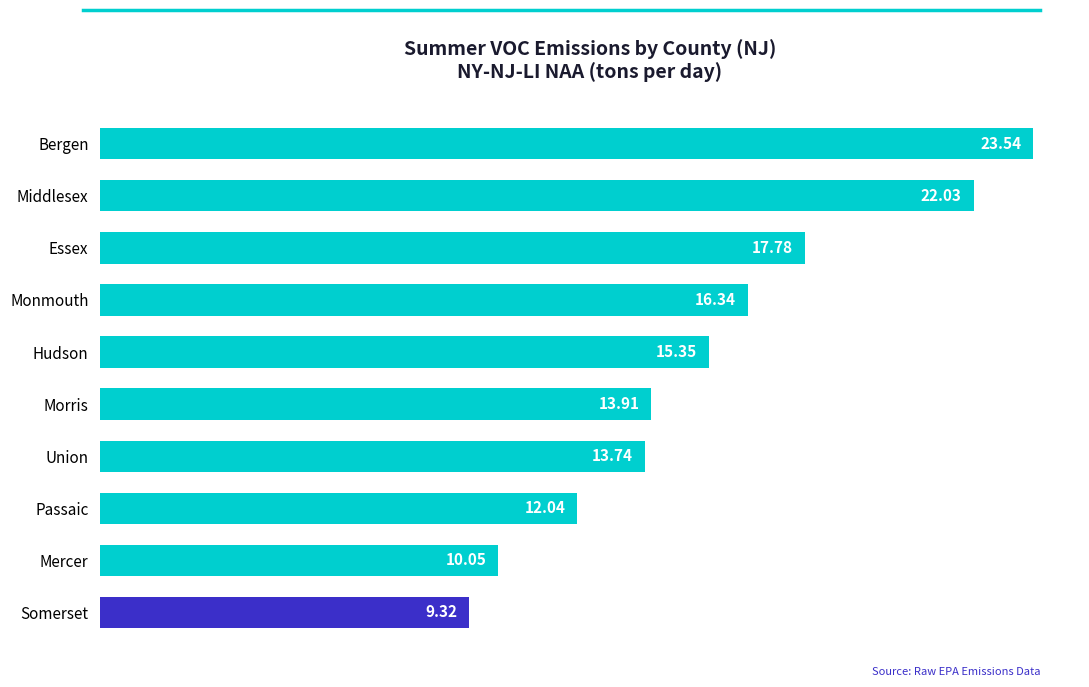

Approximately how many times larger is the value at Mercer compared to Passaic?

0.8